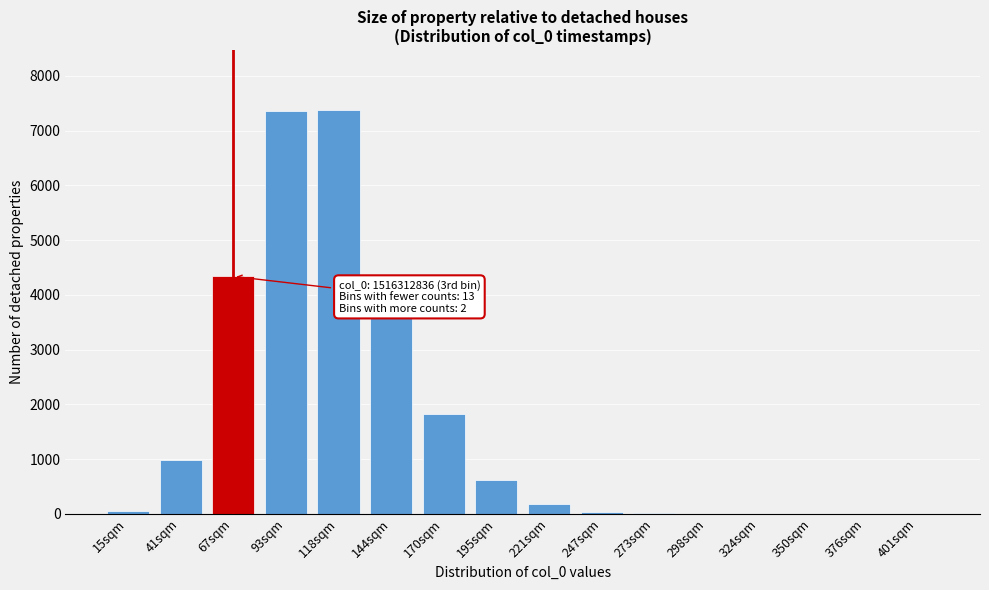

What is the maximum value shown in the chart?

7369